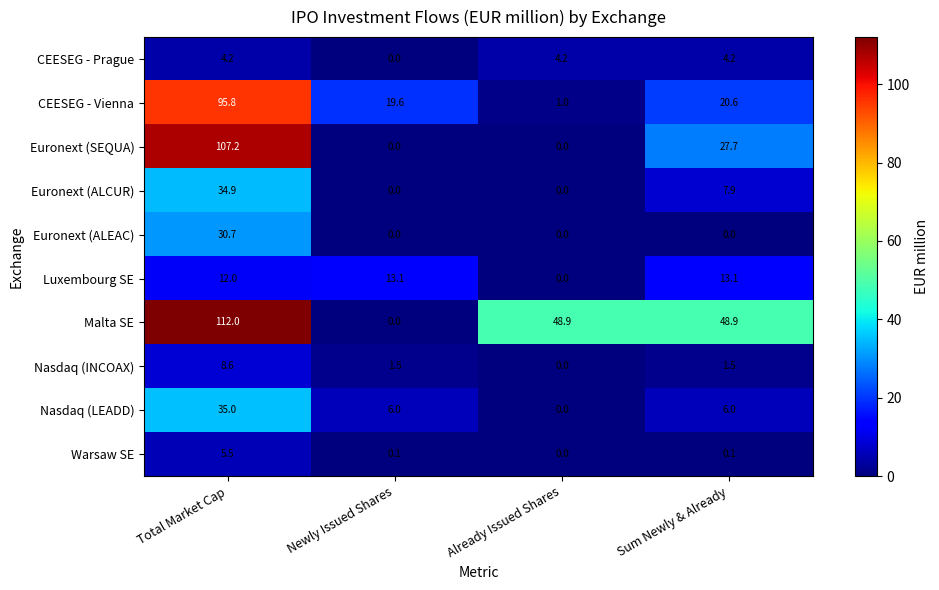

Between Total Market Cap and Already Issued Shares, which series saw the biggest shift?

Euronext (SEQUA)